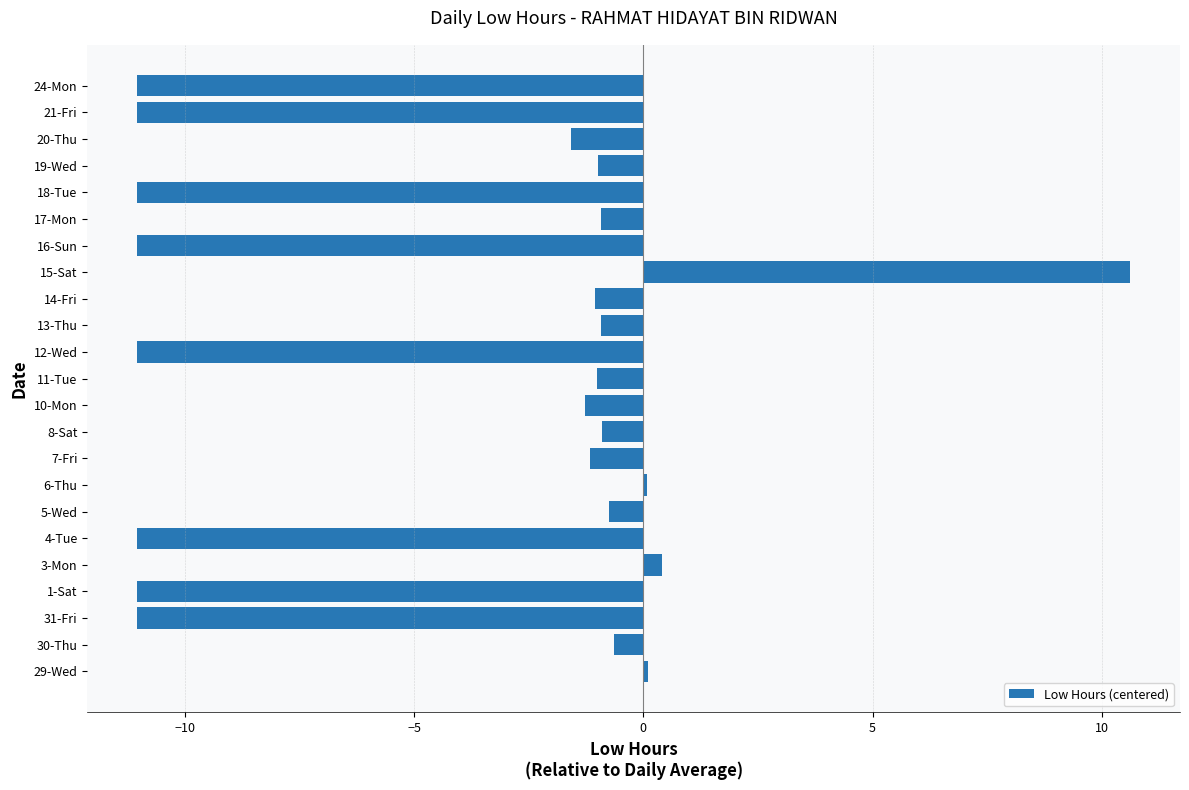

What is the smallest value displayed?

-11.0